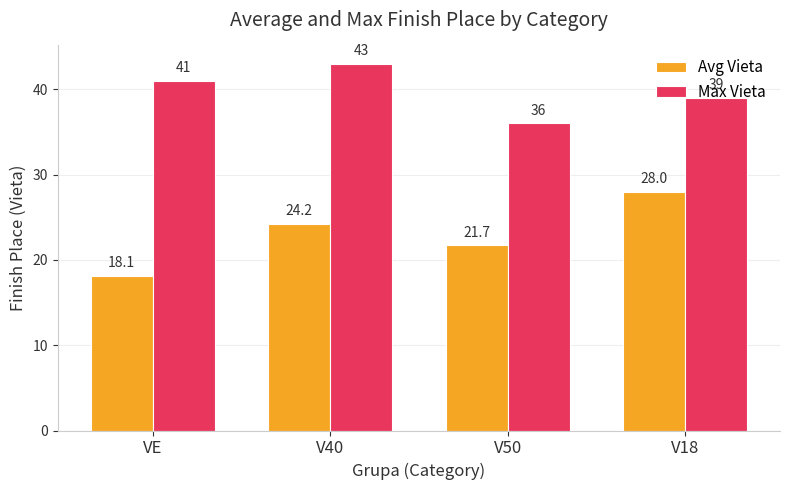

List the series in order of their peak value, highest first.

Max Vieta, Avg Vieta